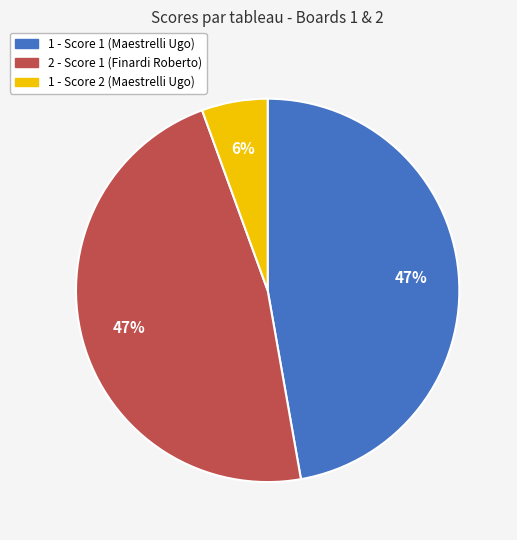

Does any single category account for the majority?

No